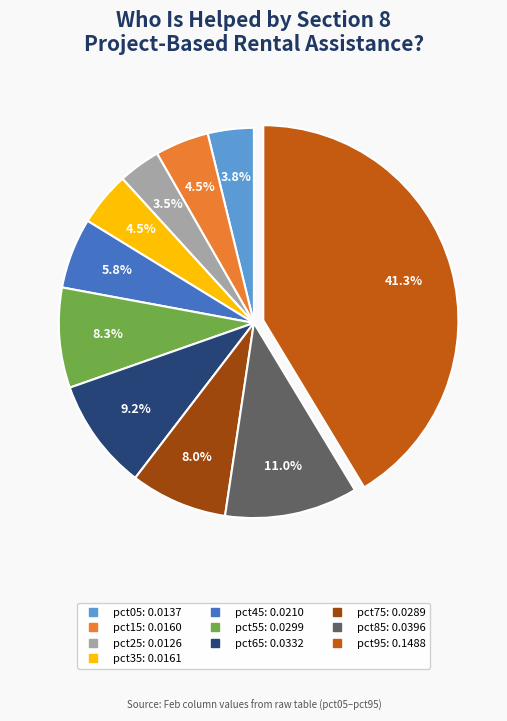

Which slice is the largest?

pct95